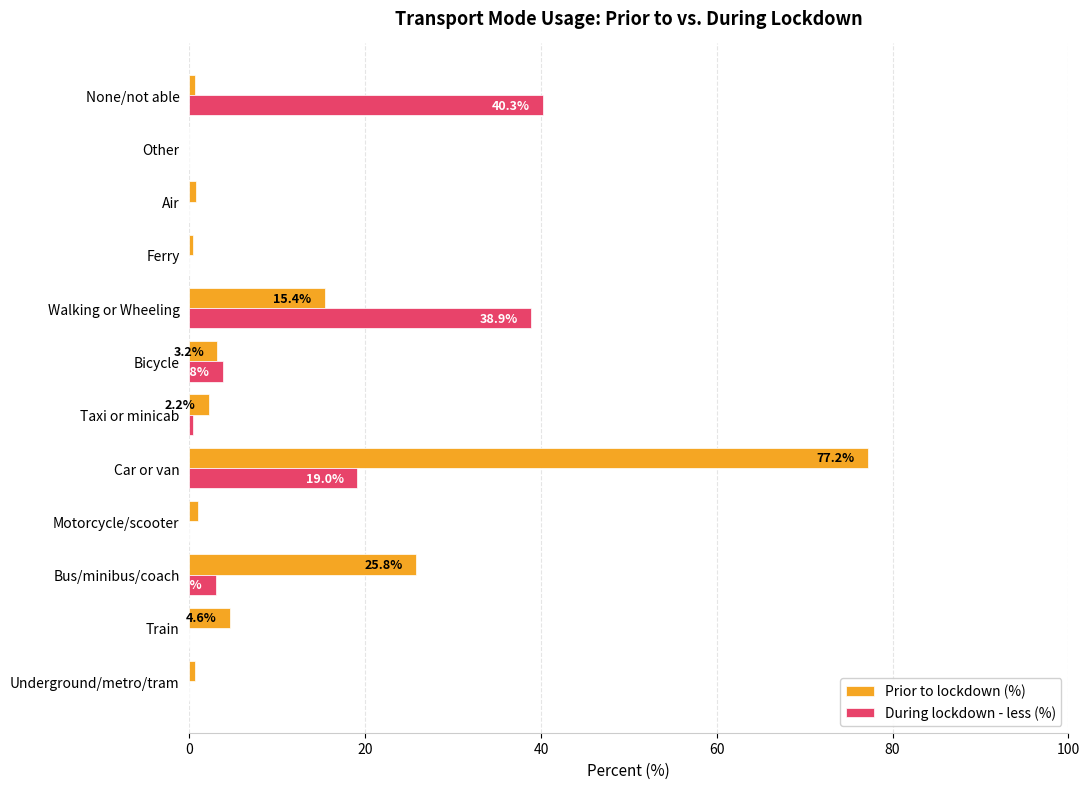

What is the sum of all Prior to lockdown (%) values?

131.8